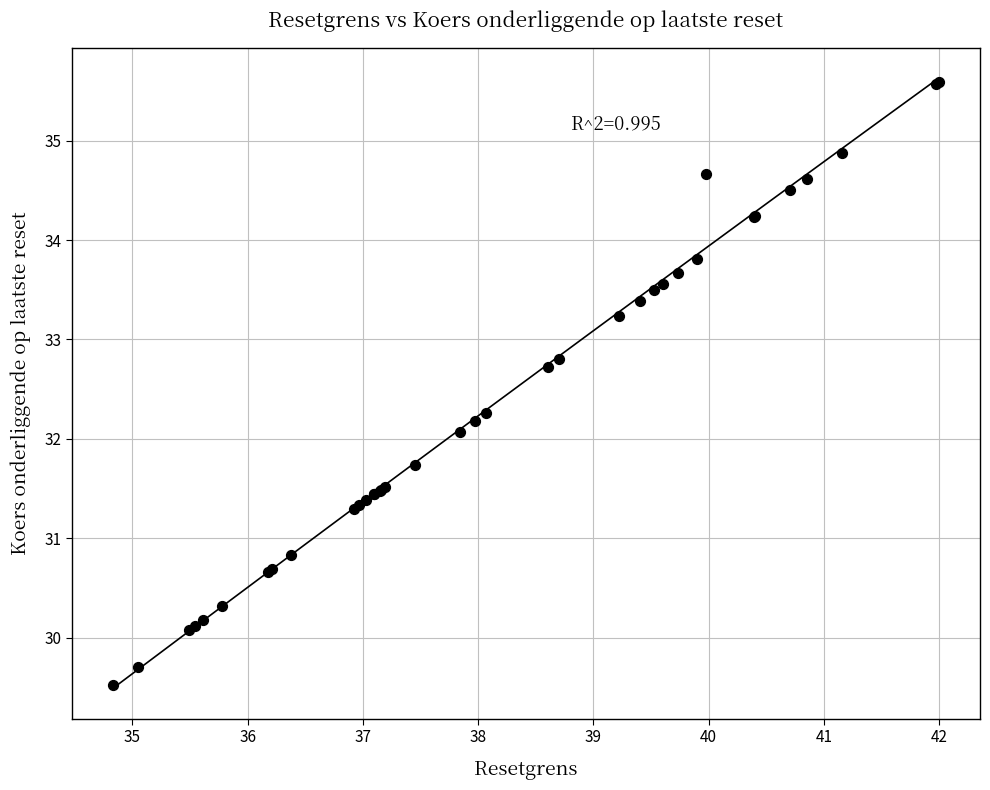

What Y value in the scatter plot is closest to 32?

32.1